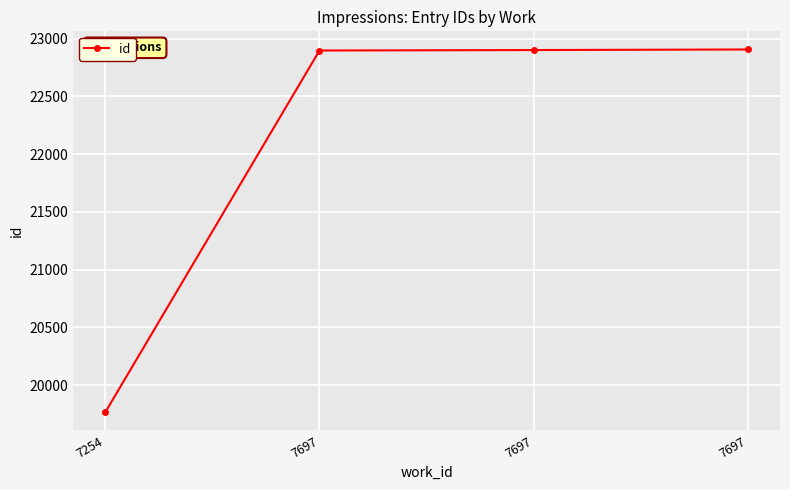

True or false: there are more than 0 points higher than both neighbors.

False